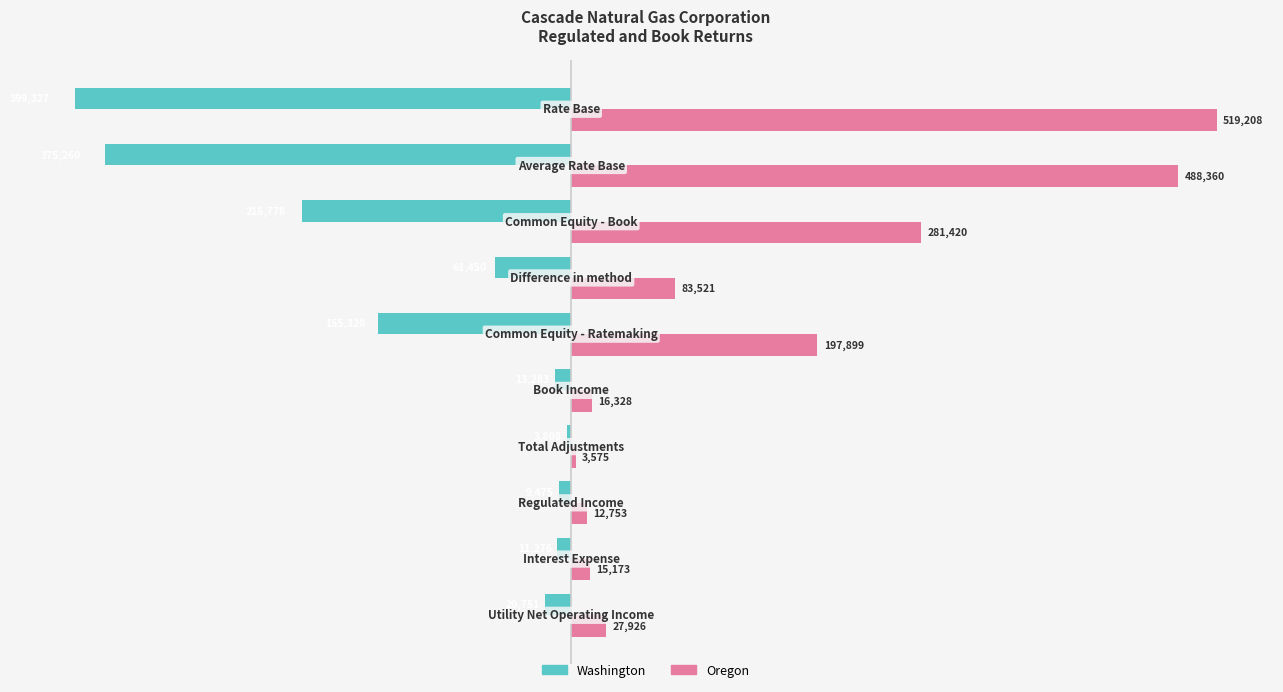

How many series are shown in this chart?

2